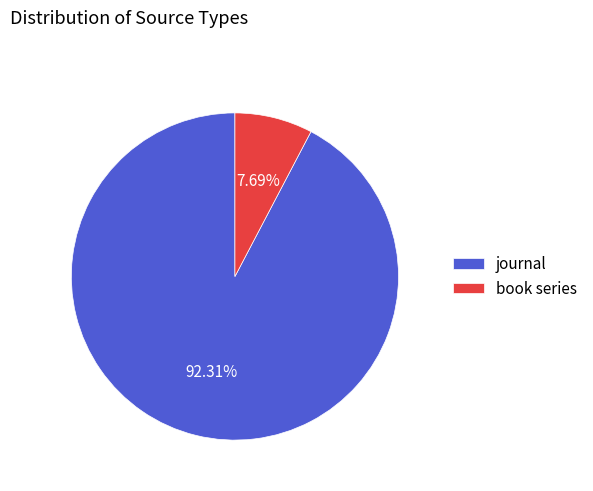

Does any single category account for the majority?

Yes